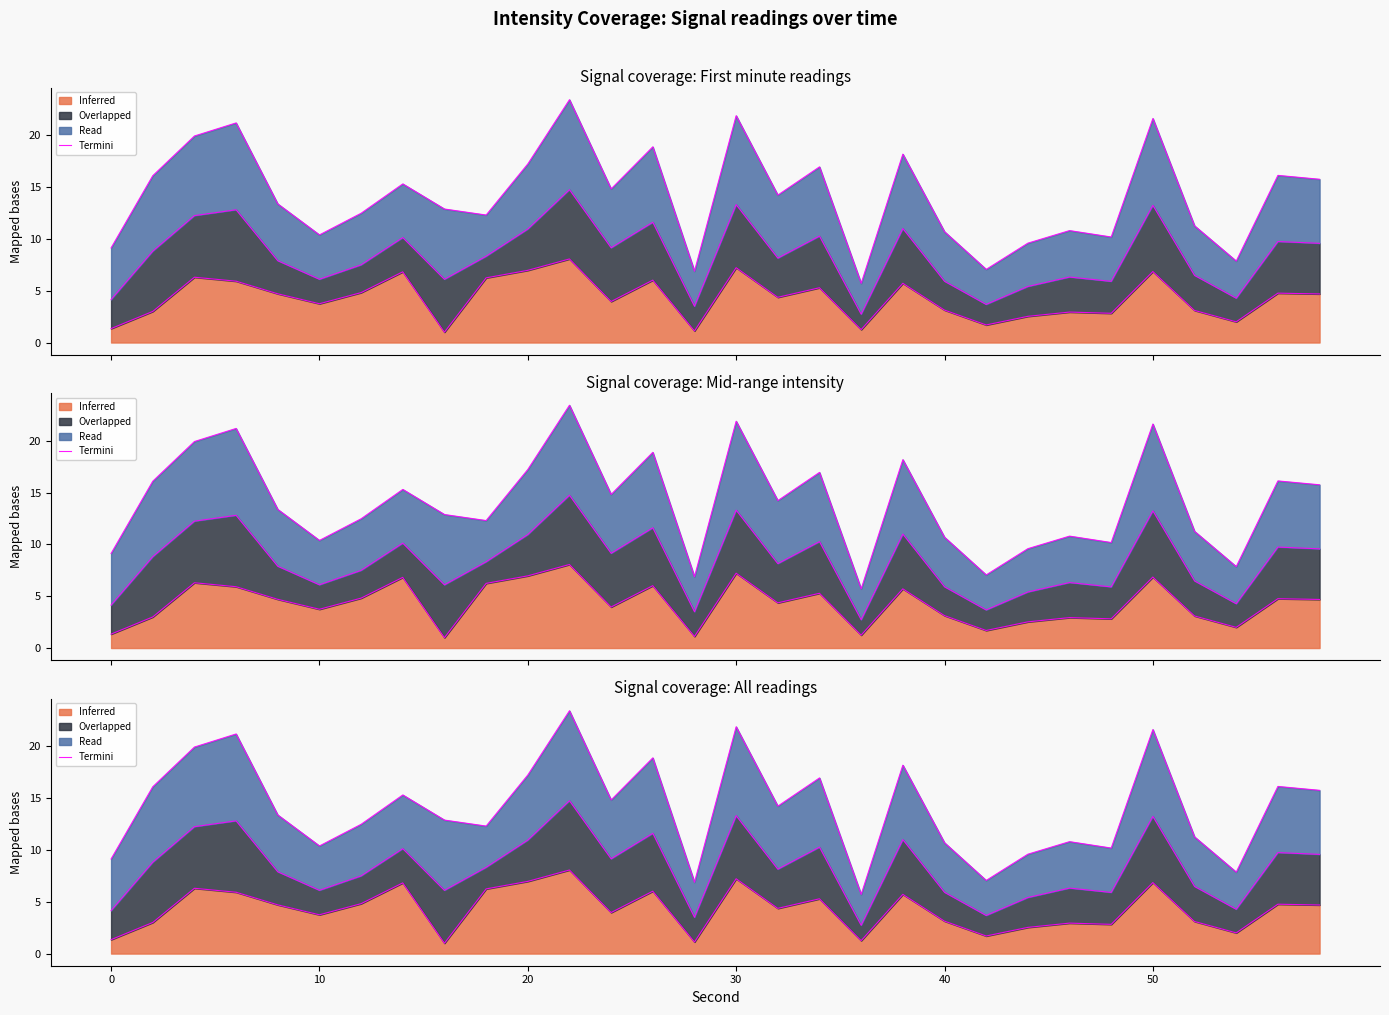

The chart shows a value of 10.7 at 20. True or false?

True